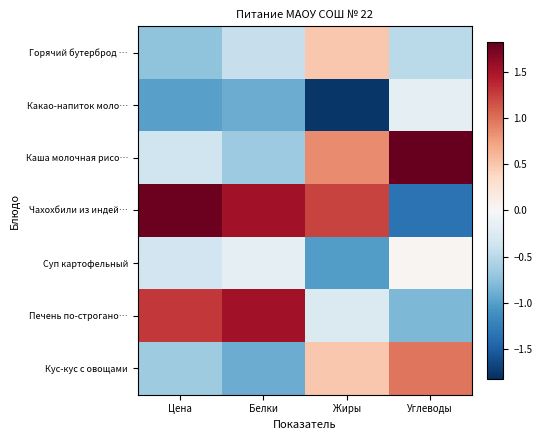

What is the difference between the highest and lowest values at Цена?

2.8